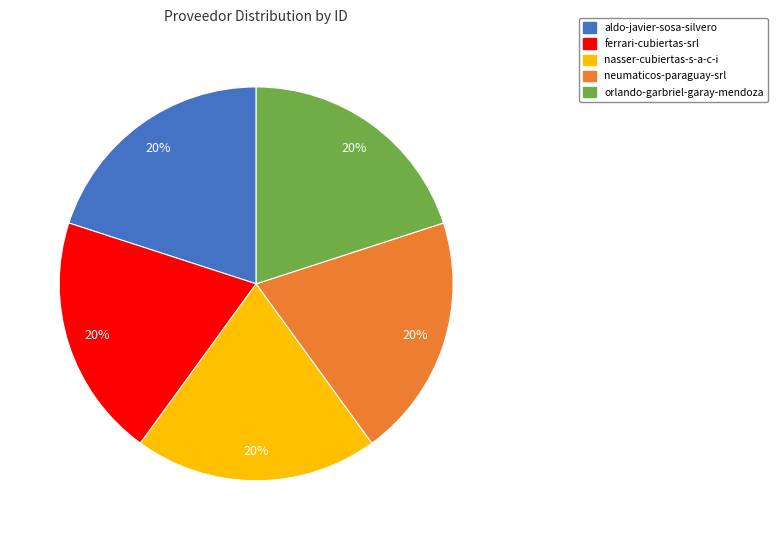

Approximately how many times larger is the value at neumaticos-paraguay-srl compared to aldo-javier-sosa-silvero?

1.0